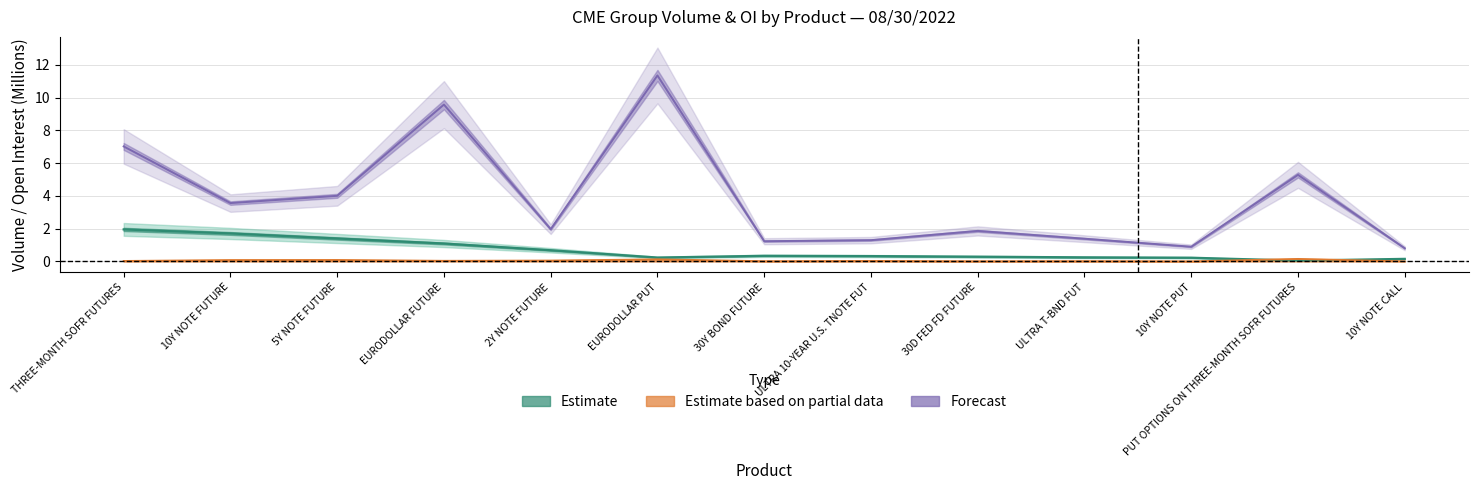

Which has a higher value, ULTRA 10-YEAR U.S. TNOTE FUT or 10Y NOTE PUT?

ULTRA 10-YEAR U.S. TNOTE FUT